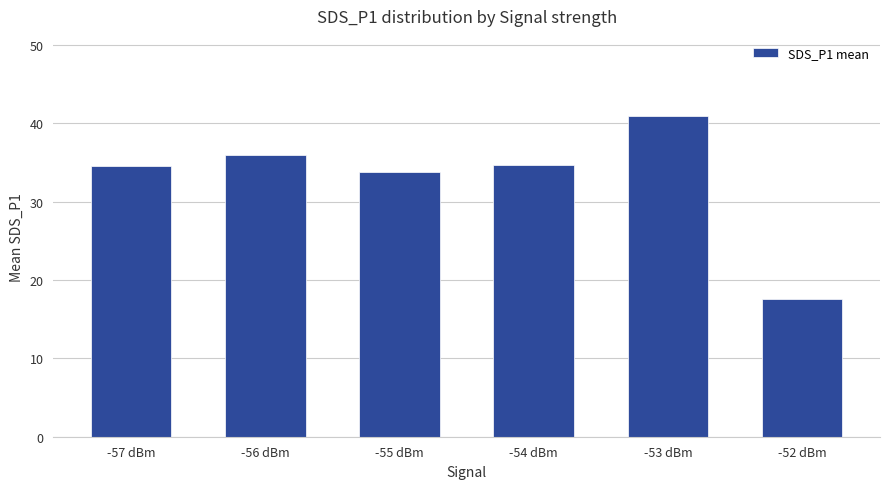

The chart shows a value of 33.8 at -55 dBm. True or false?

True